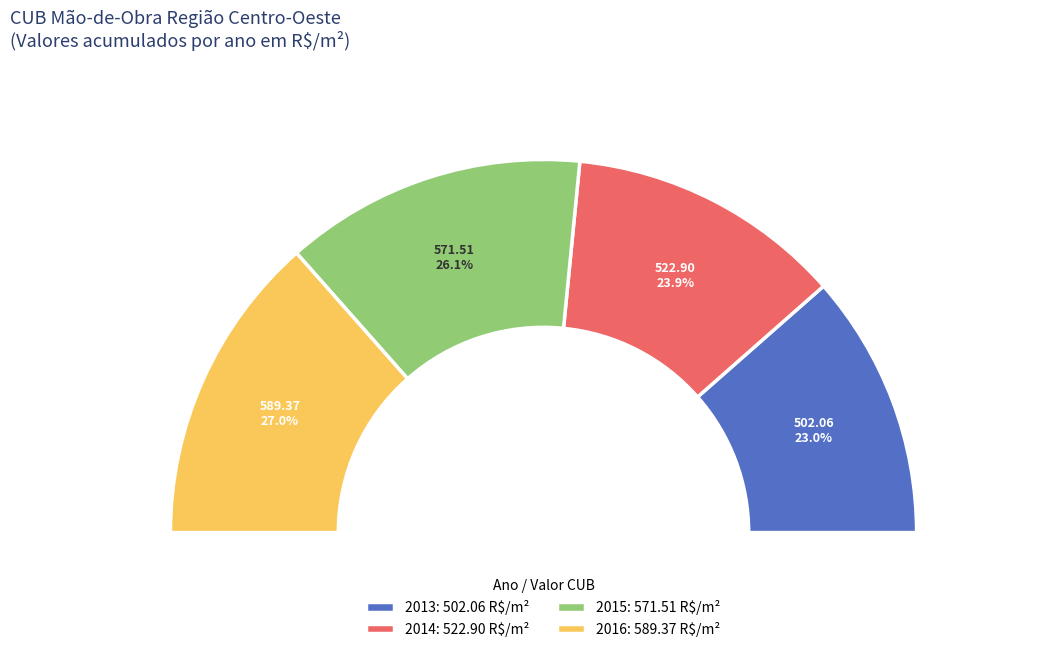

Is it true that 2014 is 6% of the pie?

False